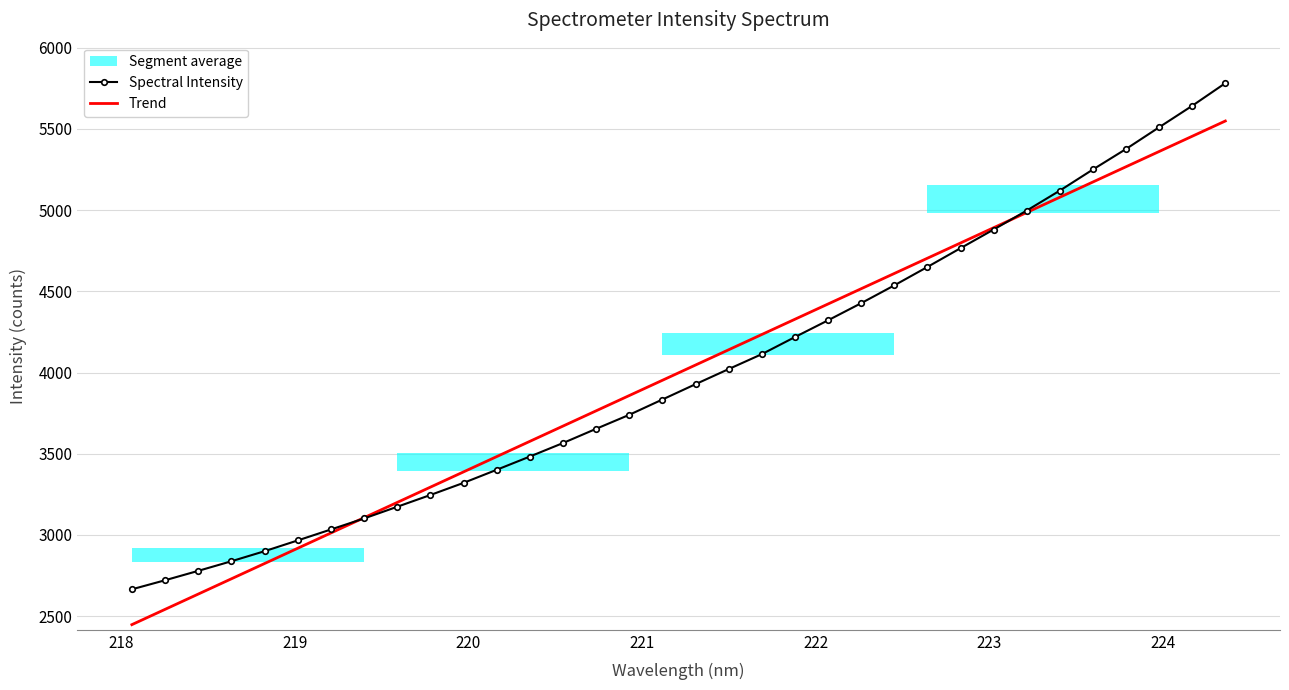

What is the highest value of the Spectral Intensity series?

5781.1